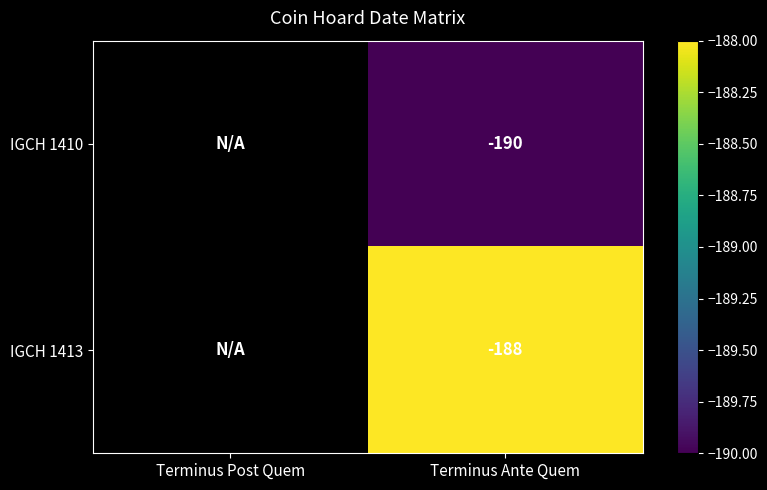

Rank the series at Terminus Ante Quem from highest to lowest value.

IGCH 1413, IGCH 1410